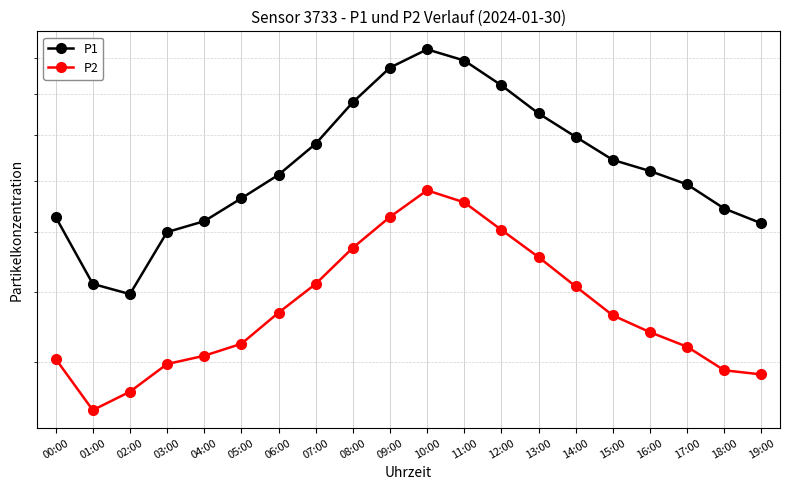

What is the label of the 7th point from the right?

13:00